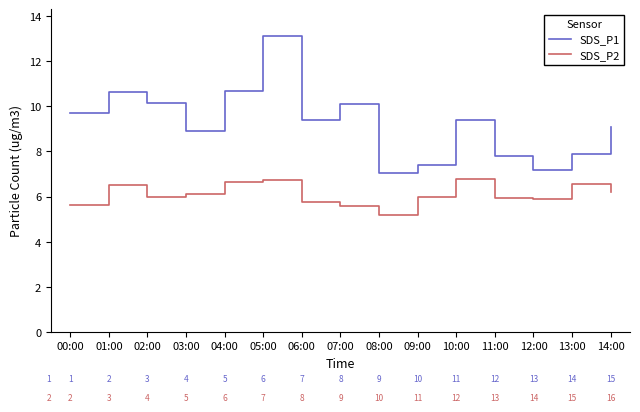

How many interior local peaks does the SDS_P1 series have?

4